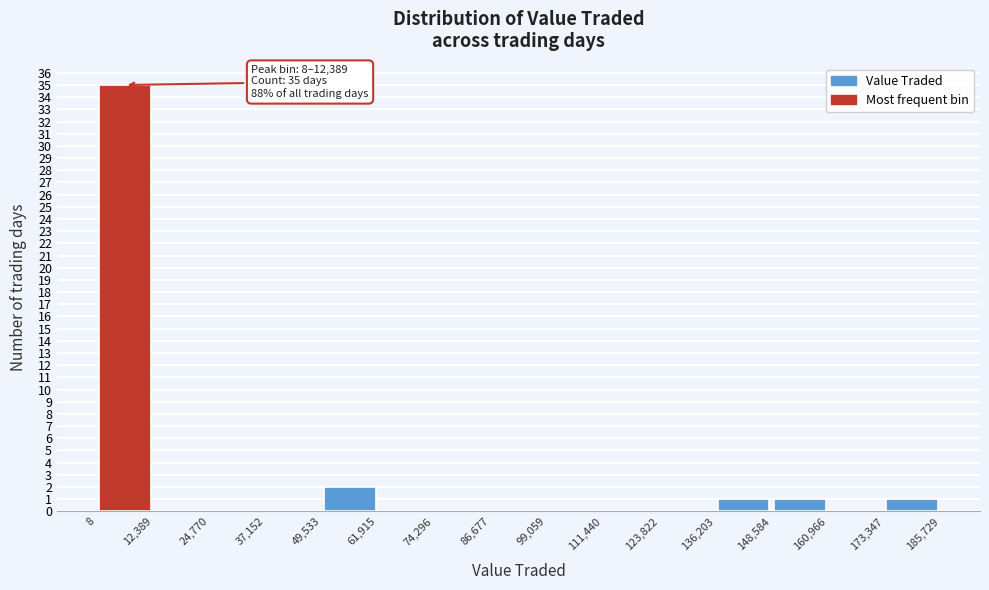

Over which range of the x-axis is the bar tallest?

8 to 12,389